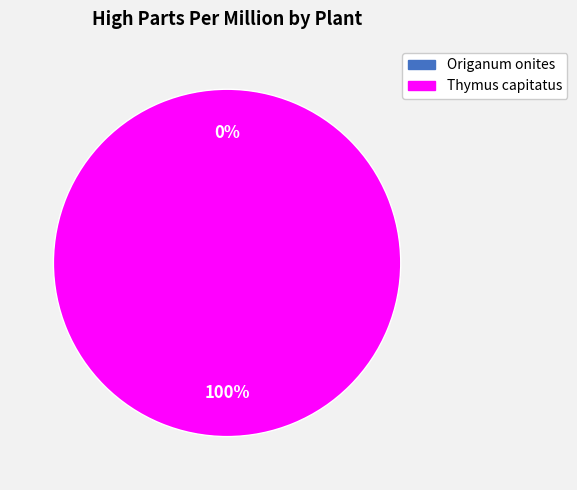

True or false: Thymus capitatus accounts for 100% of the total.

True